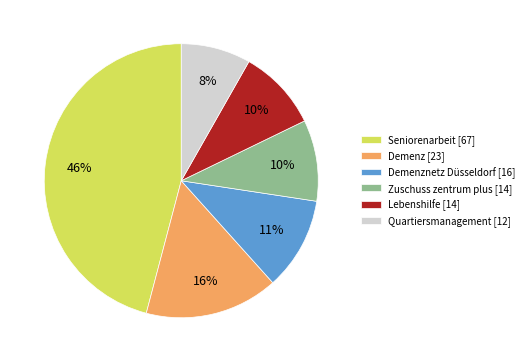

Combined, do Demenz [23] and Lebenshilfe [14] account for over 50%?

No